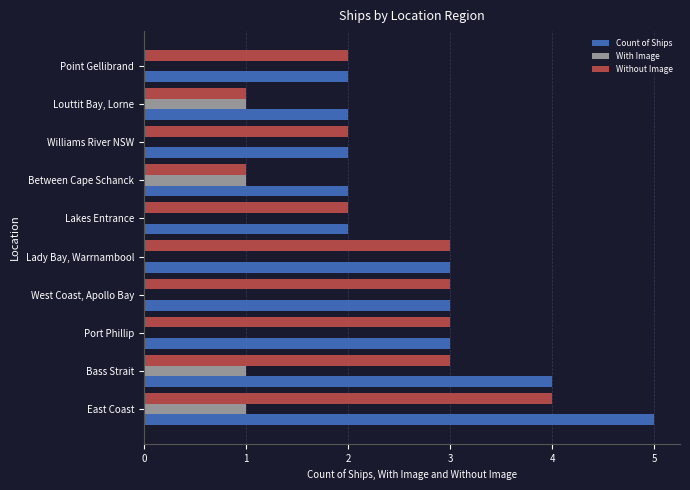

True or false: With Image has a value of 2 at East Coast.

False